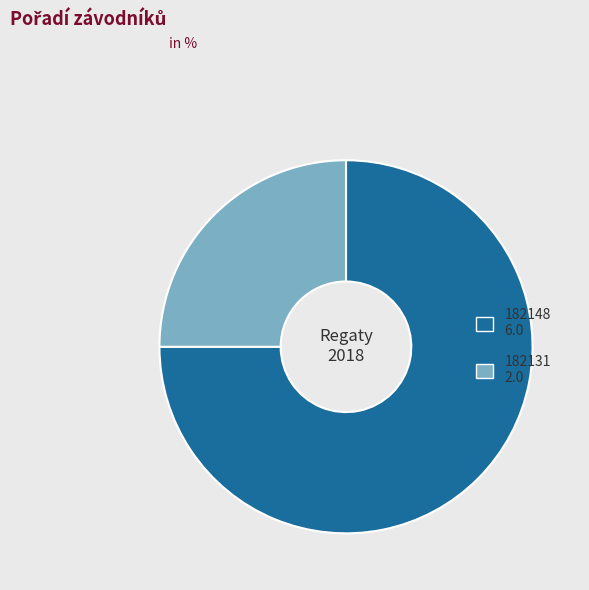

Do 182131 2.0 and 182148 6.0 together represent more than half of the pie?

Yes